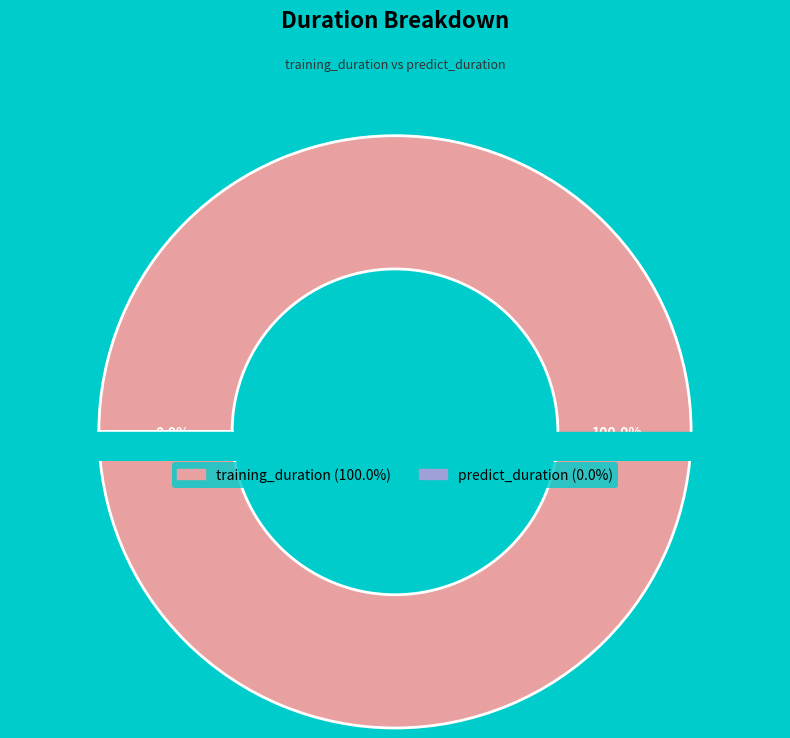

Does any single category account for the majority?

Yes